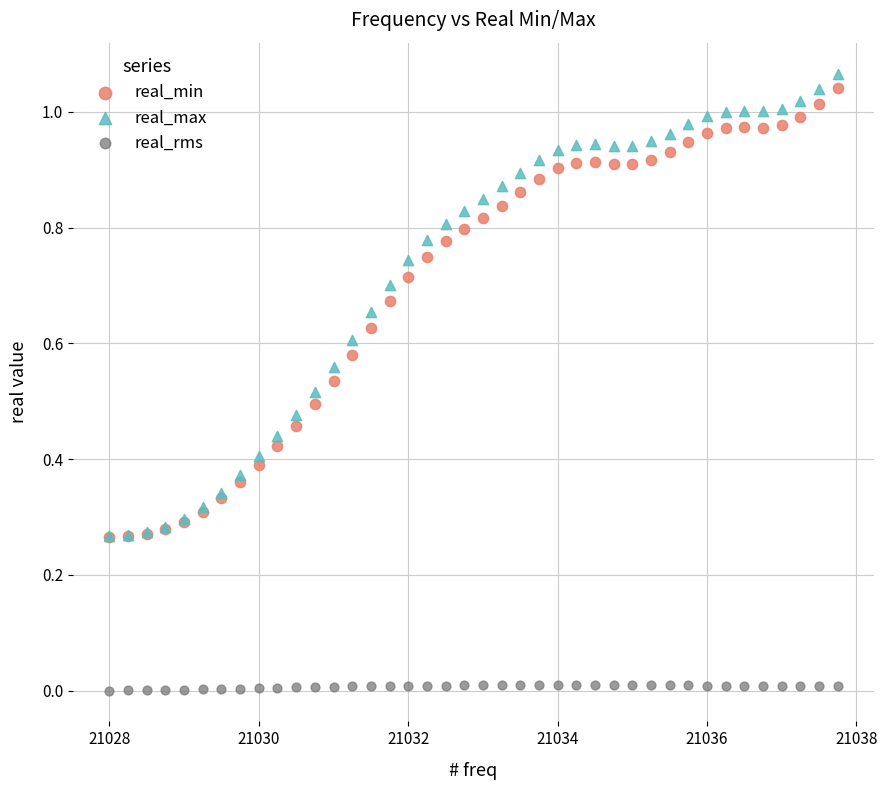

What are all the series names shown in the legend?

real_min, real_max, real_rms